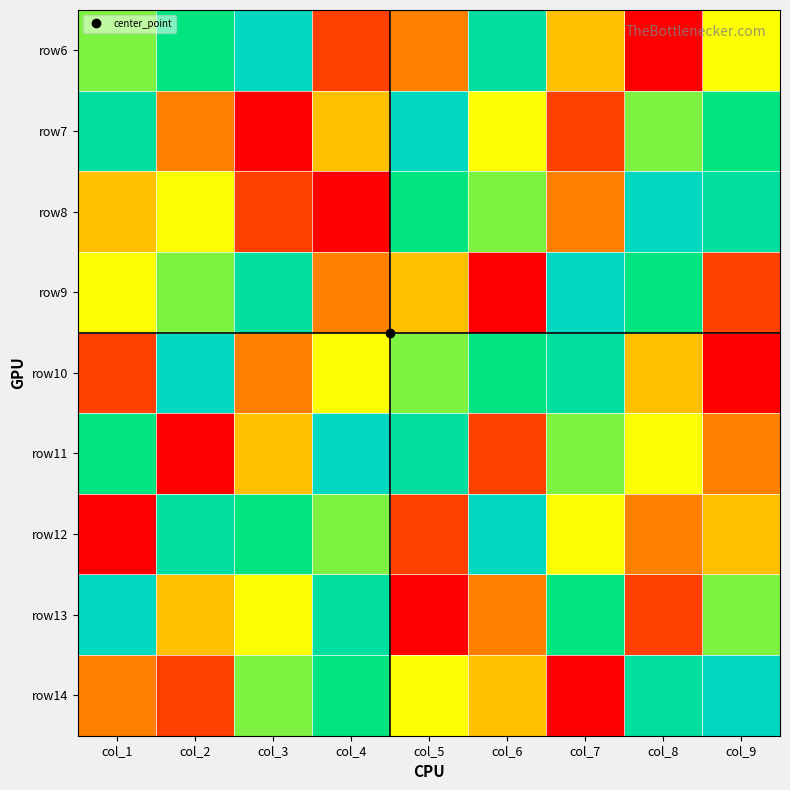

What is the total value across all series at col_2?

45